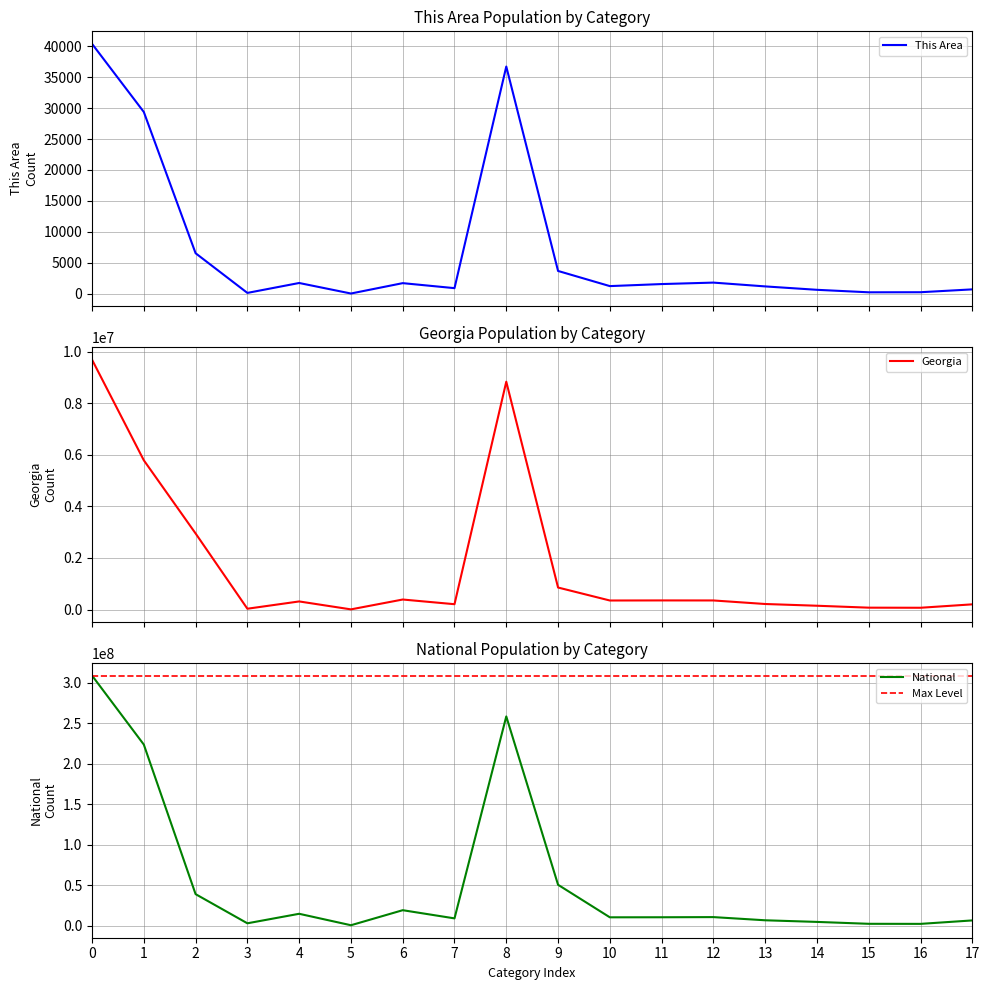

What is the difference between the maximum and second lowest values in the National series?

306522340